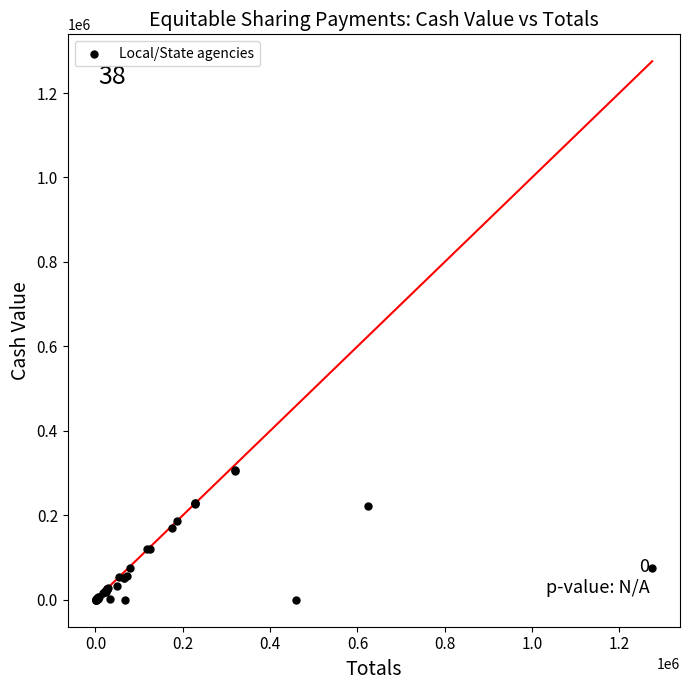

What Y value in the scatter plot is closest to 153223?

170113